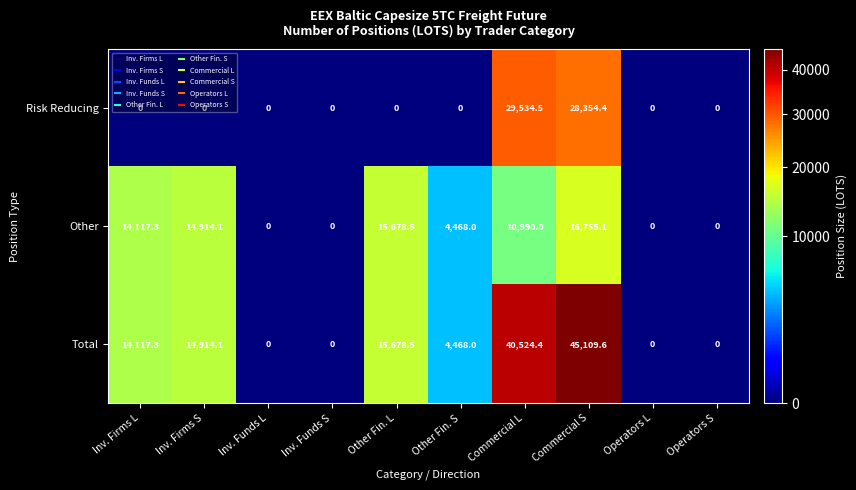

Which series has the largest total across all categories?

Total